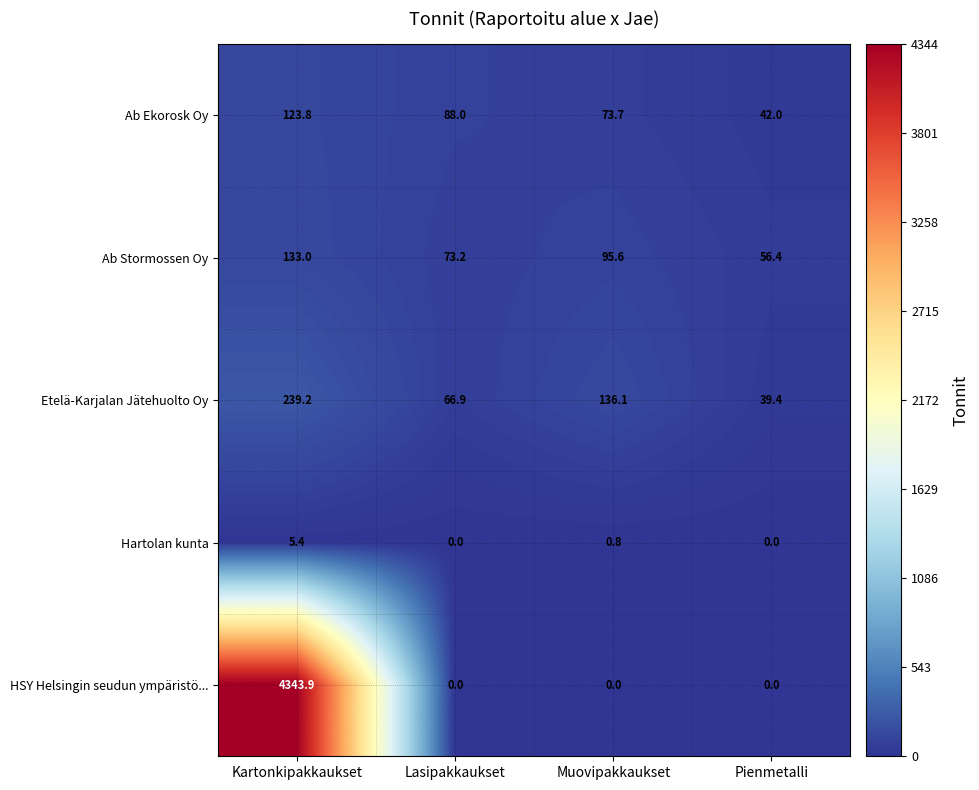

At how many categories does at least one series exceed 2384?

1